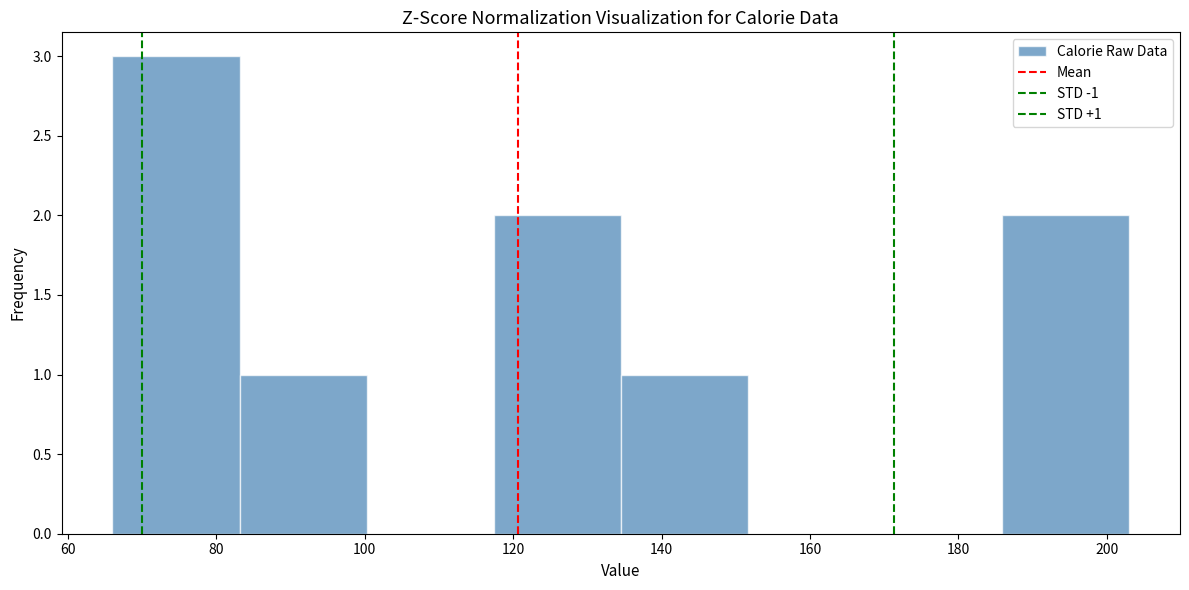

Over which range of the x-axis is the bar tallest?

66 to 84